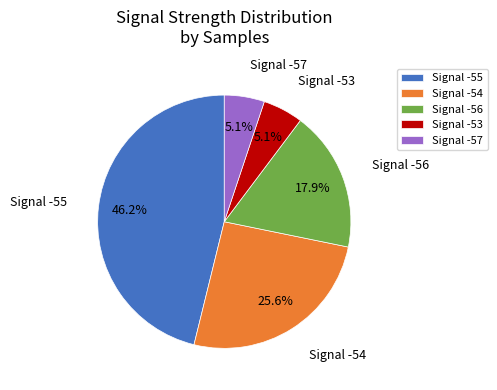

Count the number of slices in the pie.

5